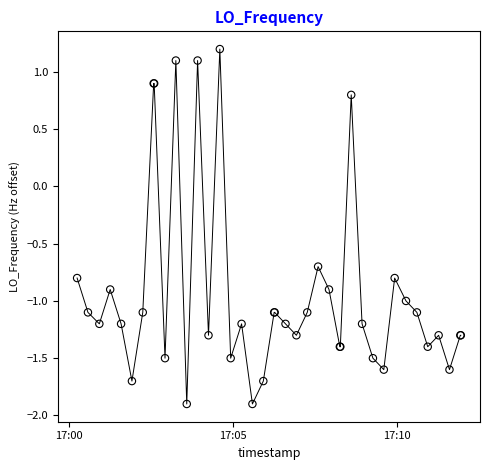

What Y value in the scatter plot is closest to 0?

-0.7